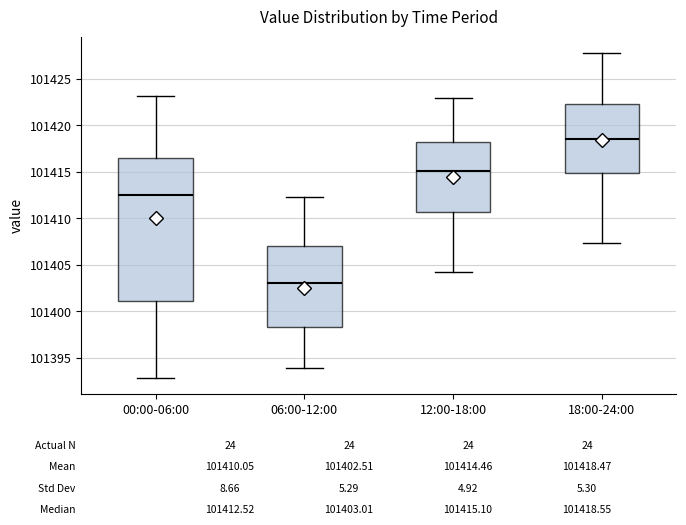

Which box is the tallest, from its lower edge to its upper edge?

00:00-06:00